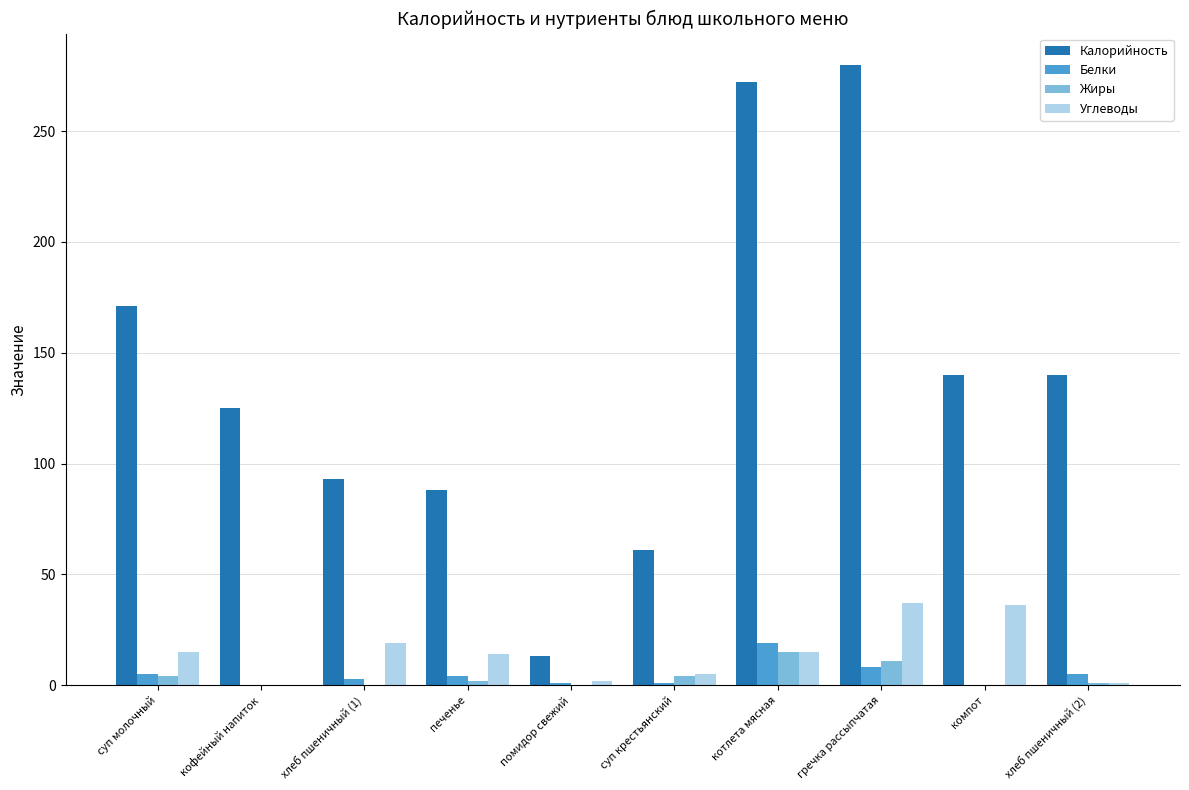

Which series has the largest total across all categories?

Калорийность